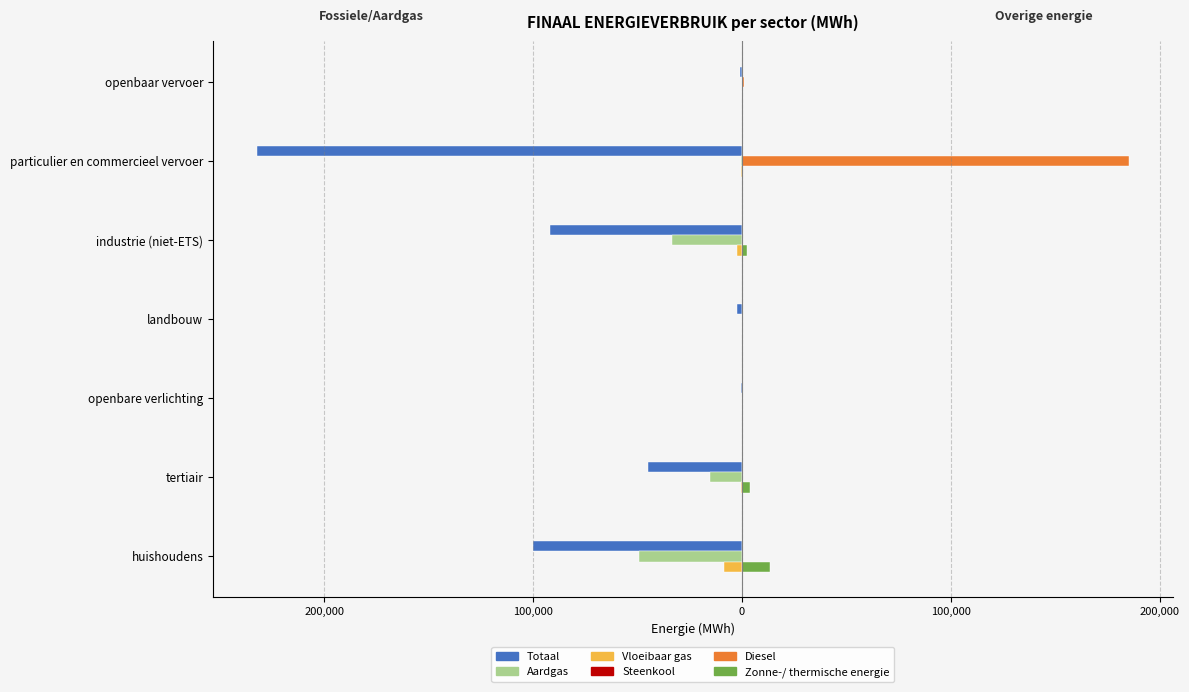

How many bars are there in each group?

6